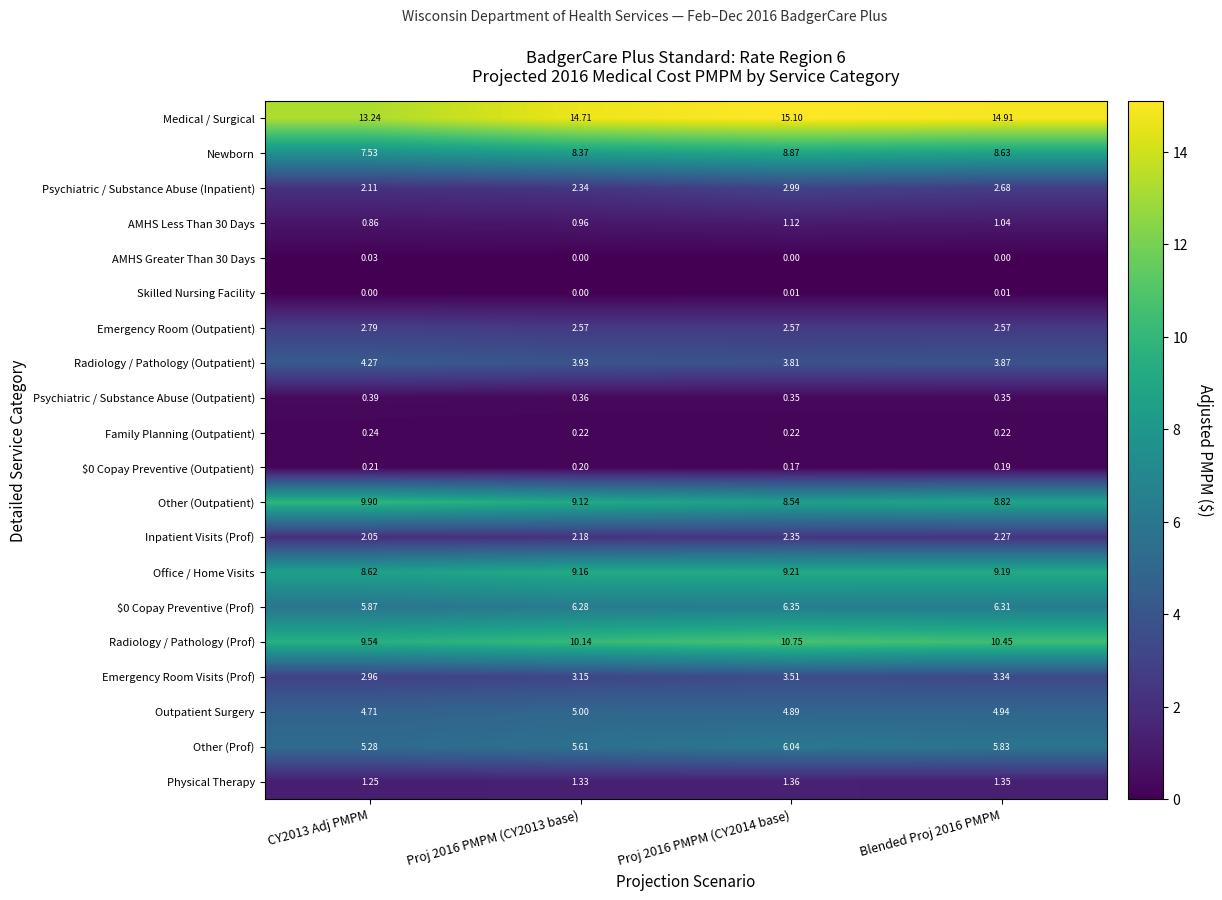

Which series changed the most between CY2013 Adj PMPM and Blended Proj 2016 PMPM?

Medical / Surgical